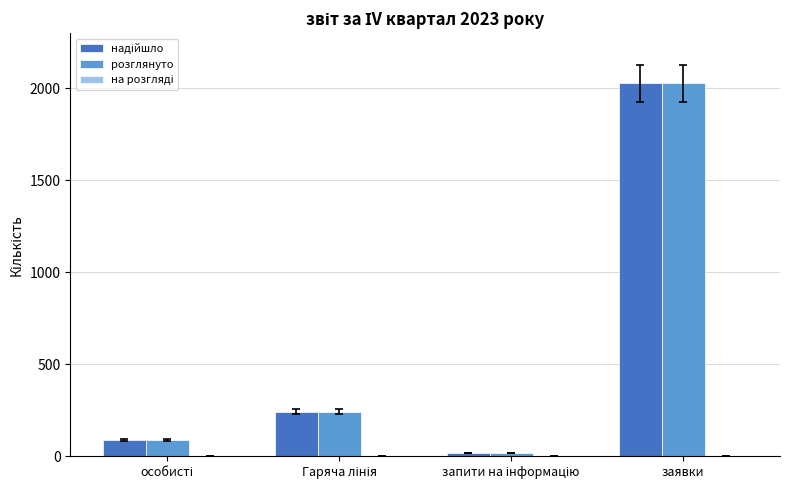

The розглянуто series shows 2027 at заявки. True or false?

True